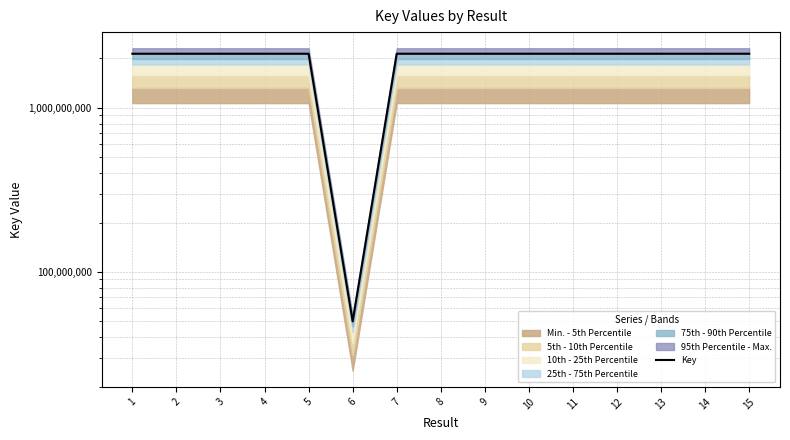

The value at 2 is 2137653755. True or false?

True